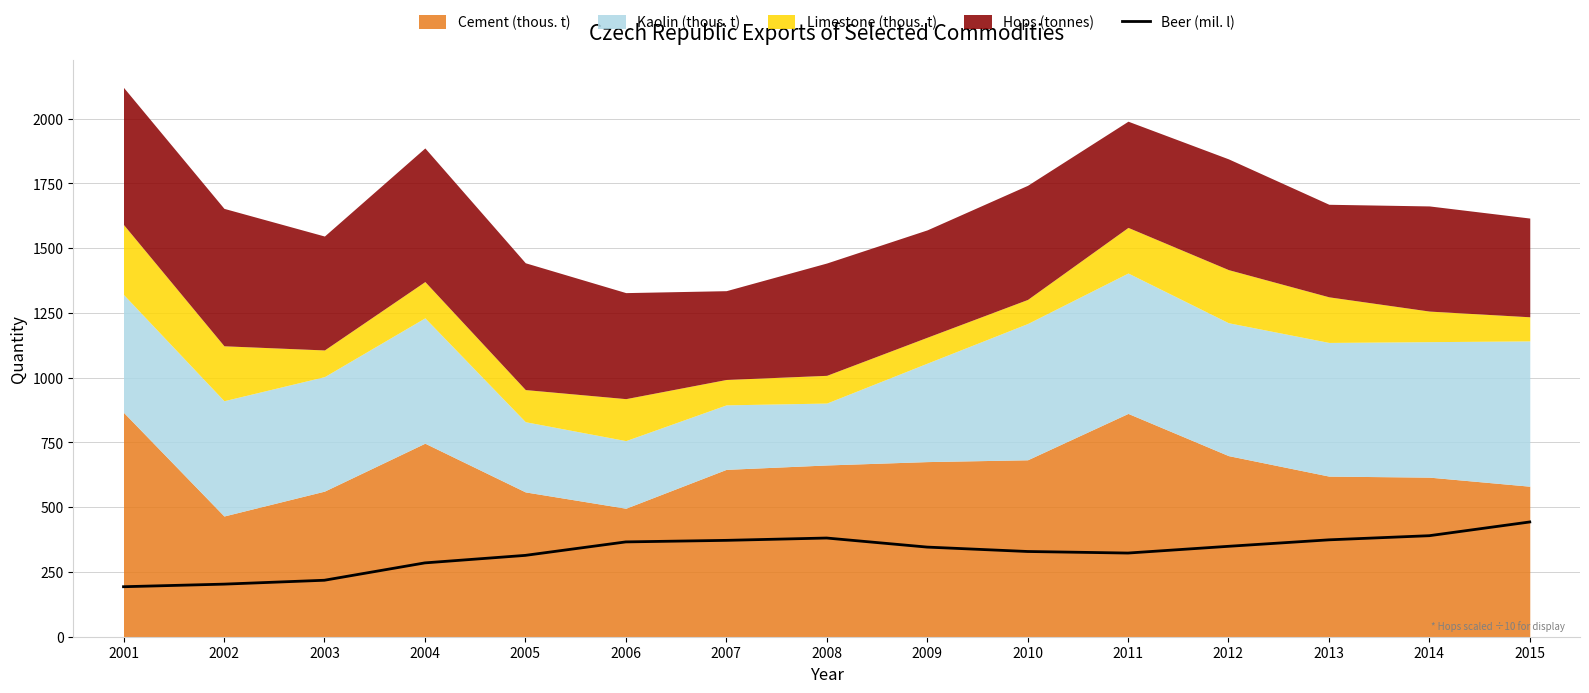

Which label corresponds to the smallest value in the chart?

2001